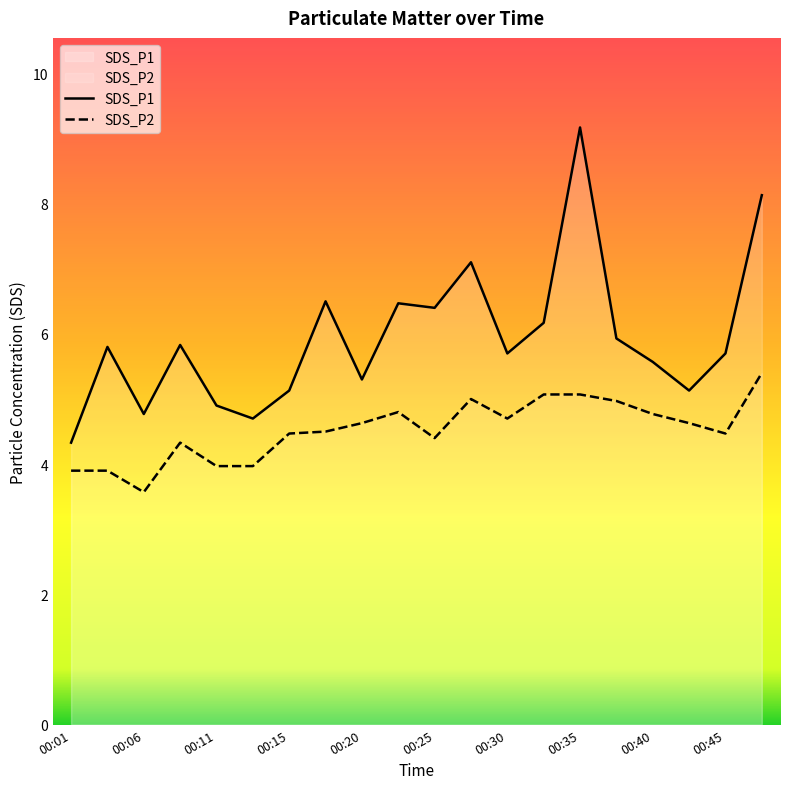

Where does the SDS_P2 series first go above 4?

00:08